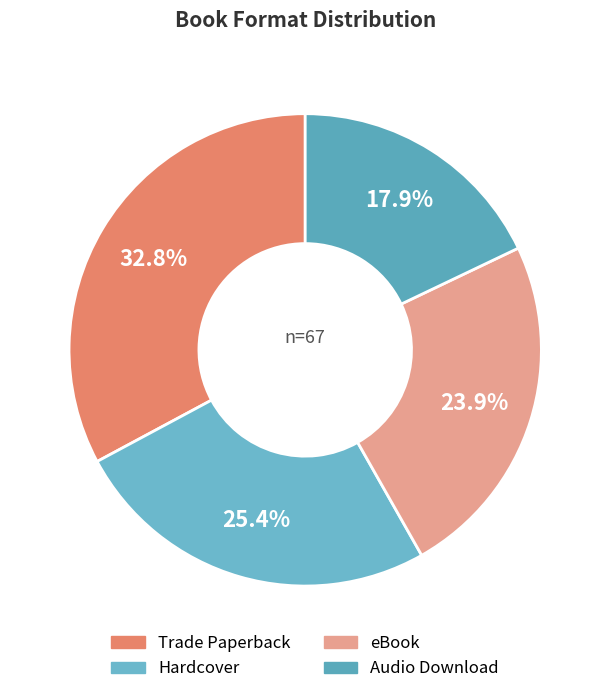

To the nearest percent, what is the combined percentage of Hardcover and eBook?

49%